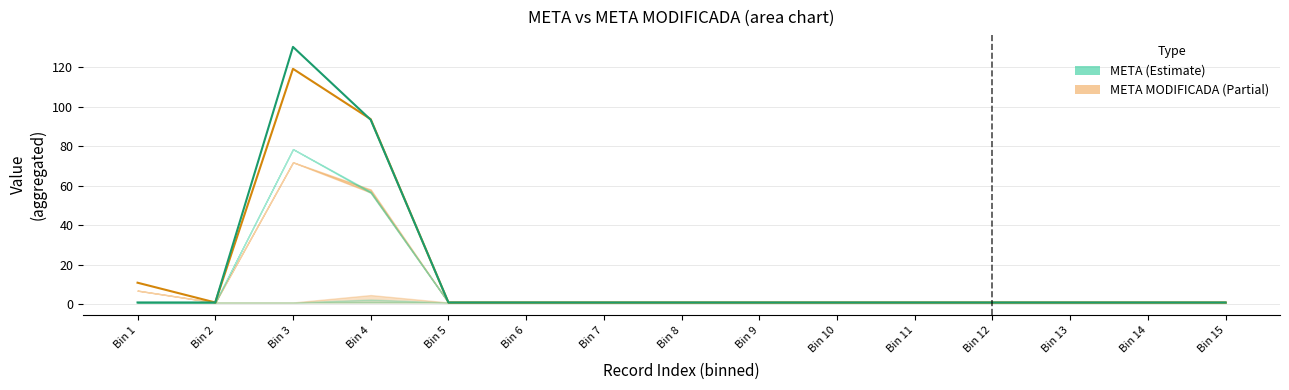

True or false: META MODIFICADA has a value of 0.3 at Bin 5.

False